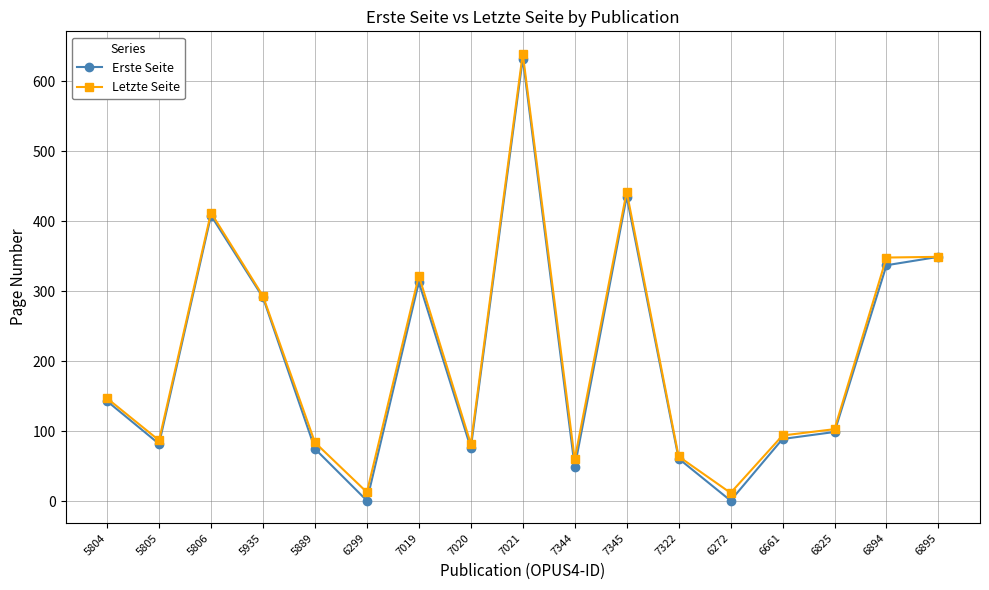

The Letzte Seite series shows 33 at 7020. True or false?

False